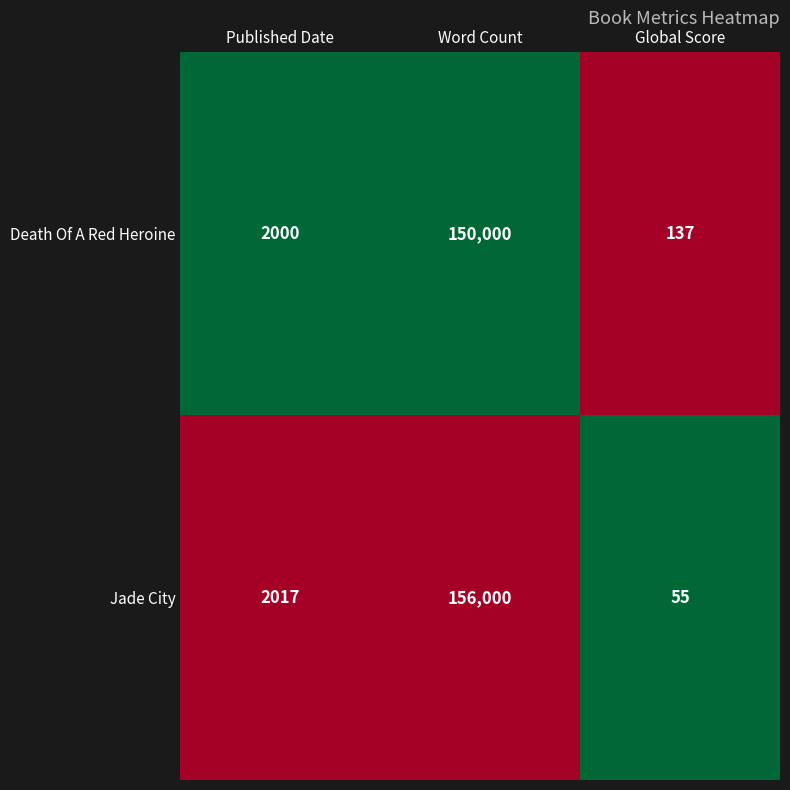

At which category is the sum across all series the highest?

Word Count